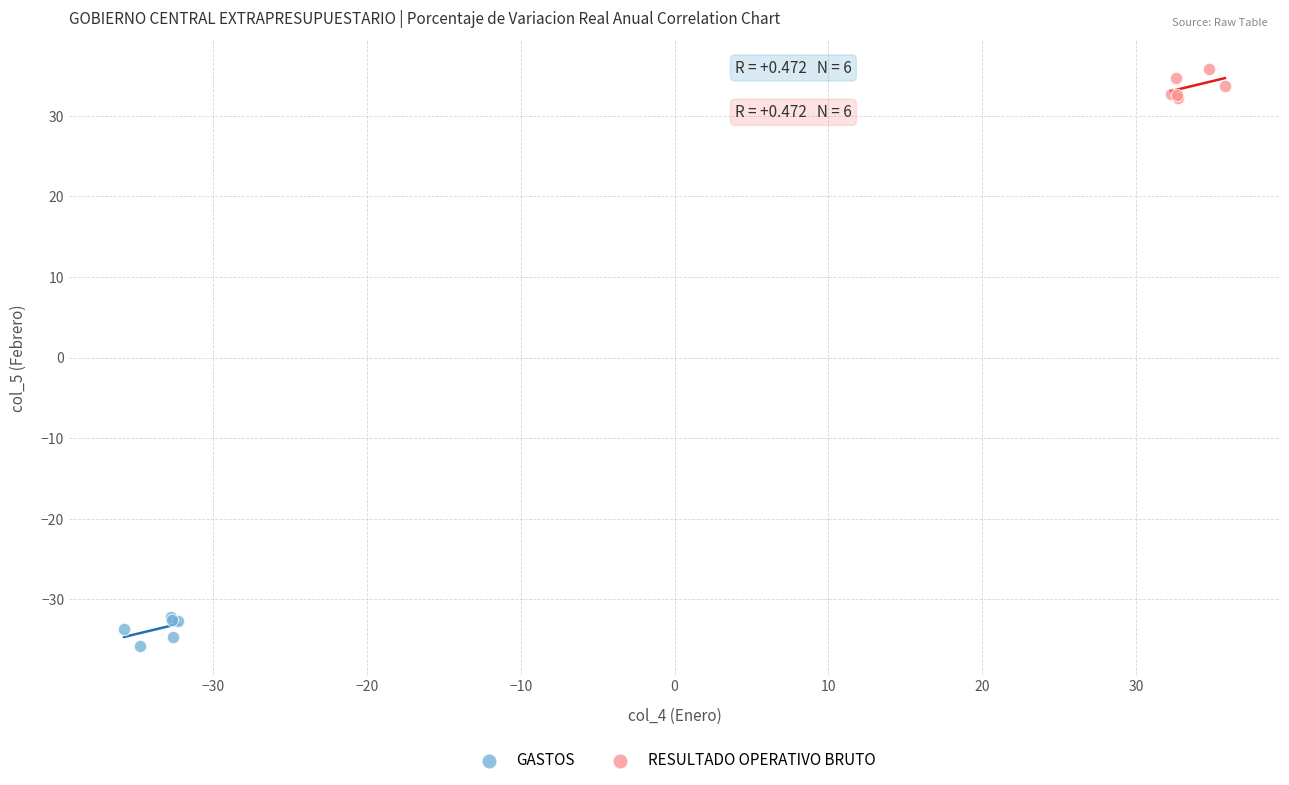

Which series reaches the maximum Y coordinate?

RESULTADO OPERATIVO BRUTO